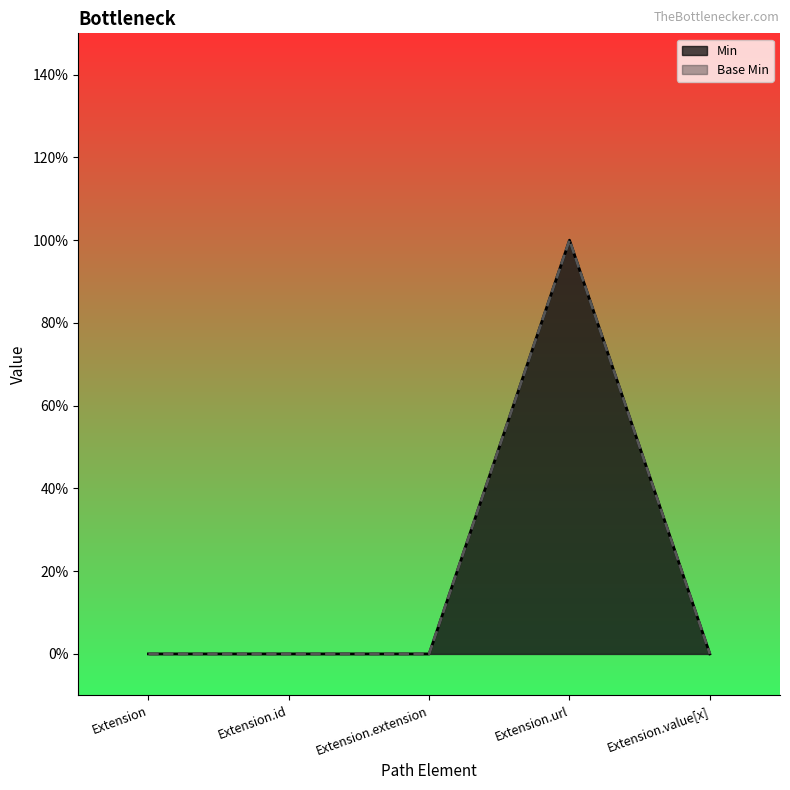

What are all the series names shown in the legend?

Min, Base Min